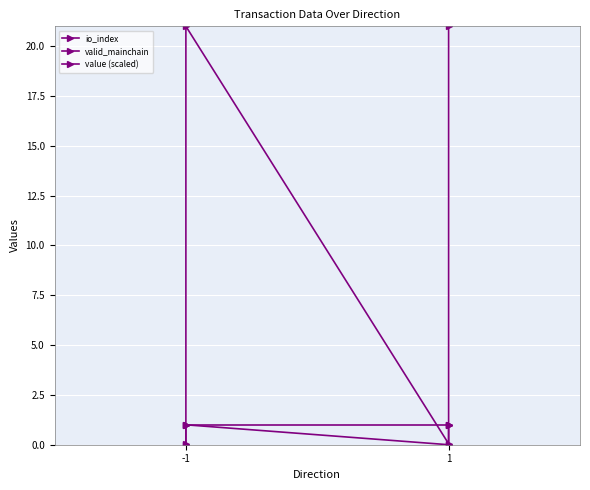

True or false: valid_mainchain and io_index intersect in this chart.

False